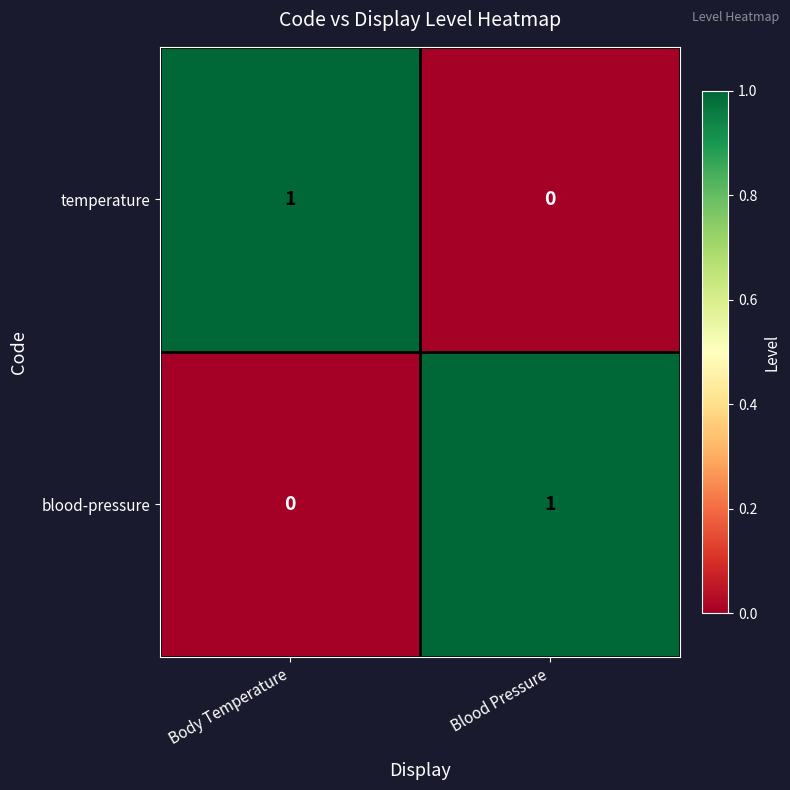

Which category has the highest value in the blood-pressure series?

Blood Pressure